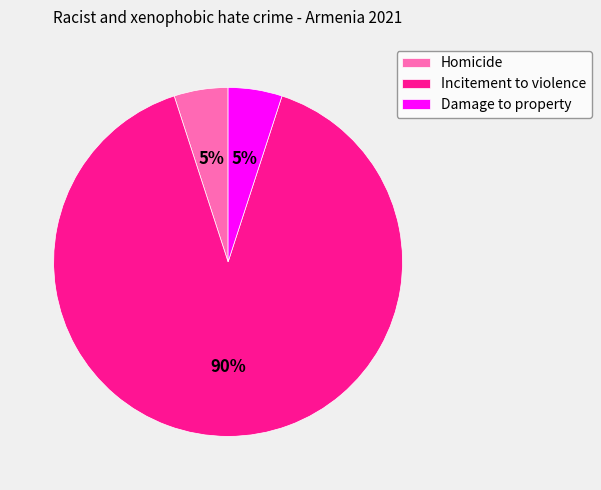

Which category accounts for the majority?

Incitement to violence